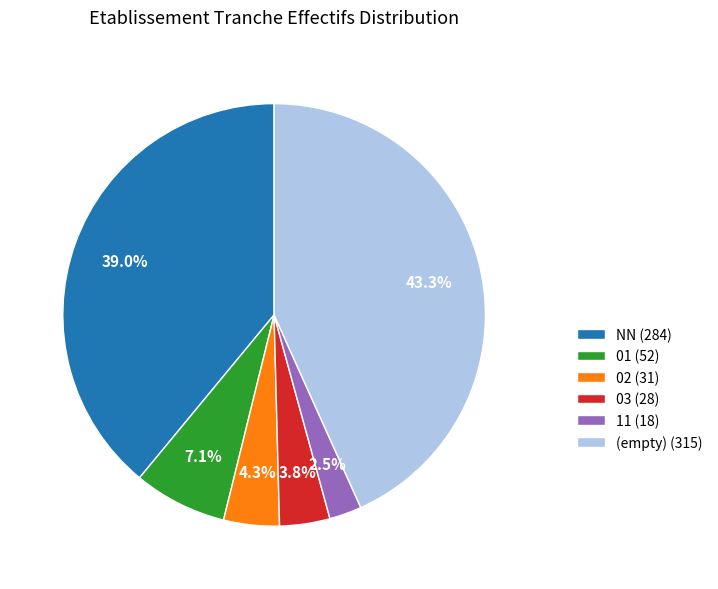

Which slice is the smallest?

11 (18)